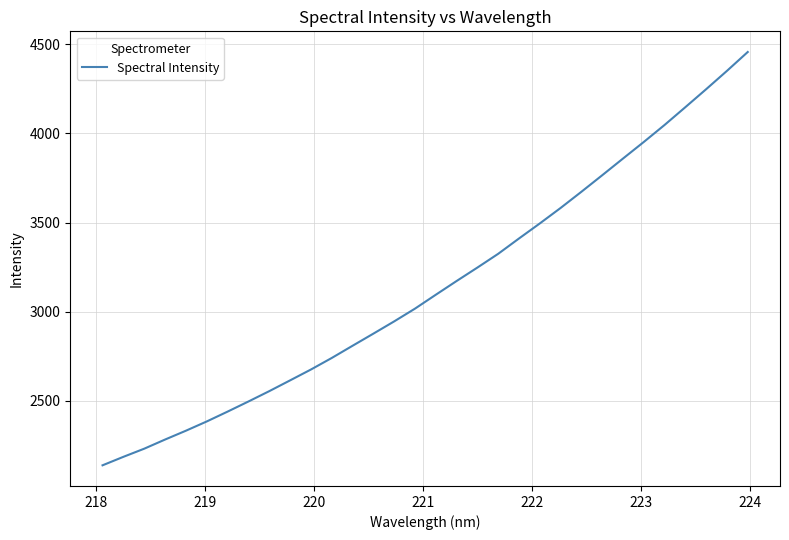

What is the minimum value shown in the chart?

2139.5